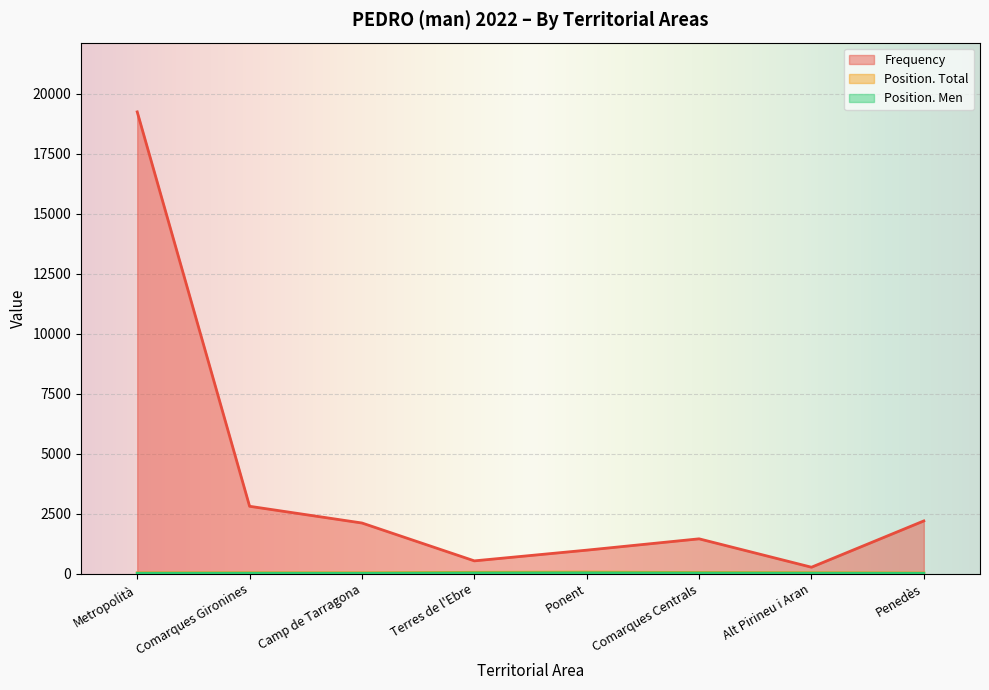

Where does the Position. Men series first go above 20?

Terres de l'Ebre